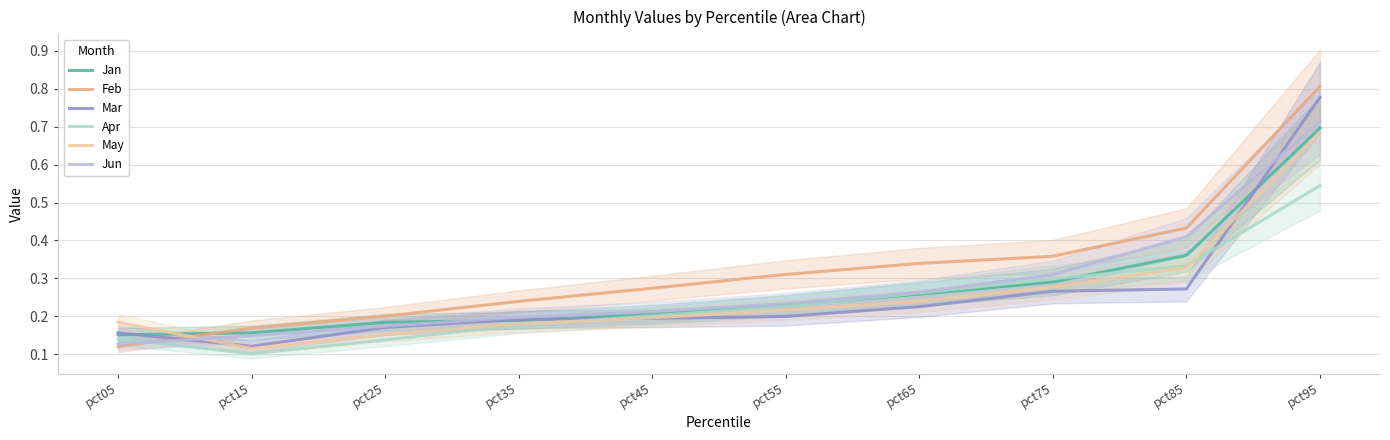

Reading right to left, extract all data points from this chart.

Jan: 0.7	0.4	0.3	0.3	0.2	0.2	0.2	0.2	0.2	0.2
Feb: 0.8	0.4	0.4	0.3	0.3	0.3	0.2	0.2	0.2	0.1
Mar: 0.8	0.3	0.3	0.2	0.2	0.2	0.2	0.2	0.1	0.2
Apr: 0.5	0.3	0.3	0.3	0.2	0.2	0.2	0.1	0.1	0.1
May: 0.7	0.3	0.3	0.2	0.2	0.2	0.2	0.2	0.1	0.2
Jun: 0.7	0.4	0.3	0.3	0.2	0.2	0.2	0.2	0.1	0.1